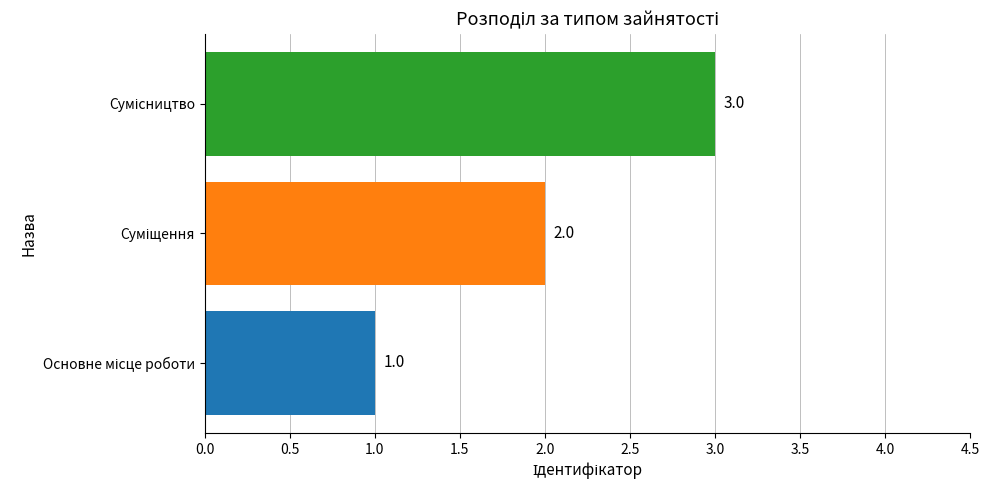

What is the maximum value shown in the chart?

3